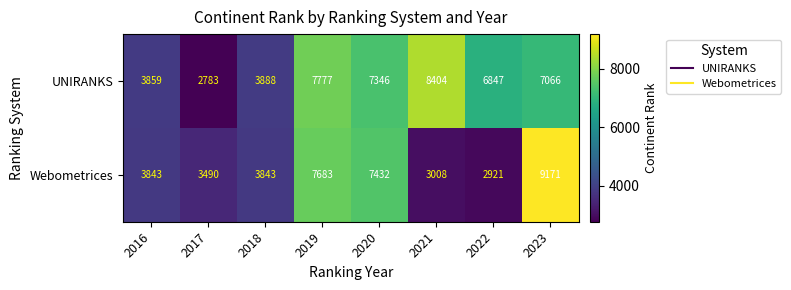

At which category does the chart reach its minimum across all series?

2017